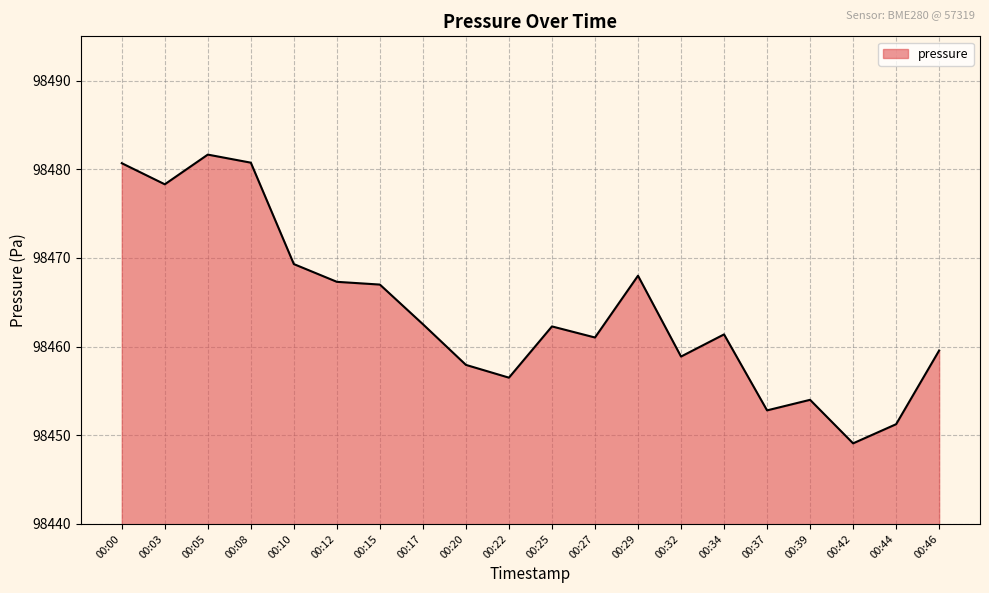

At which category does the chart reach its minimum across all series?

00:42